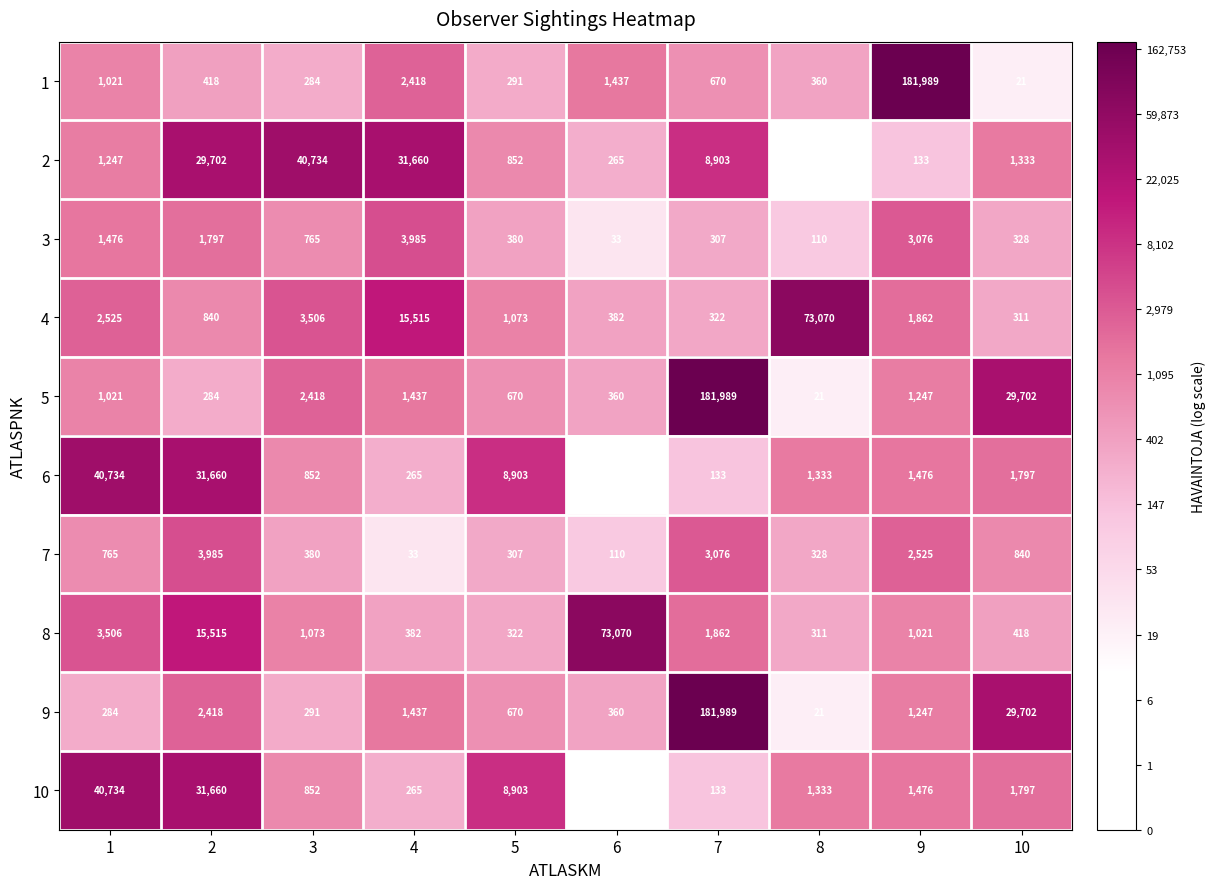

Which series has the largest total across all categories?

5